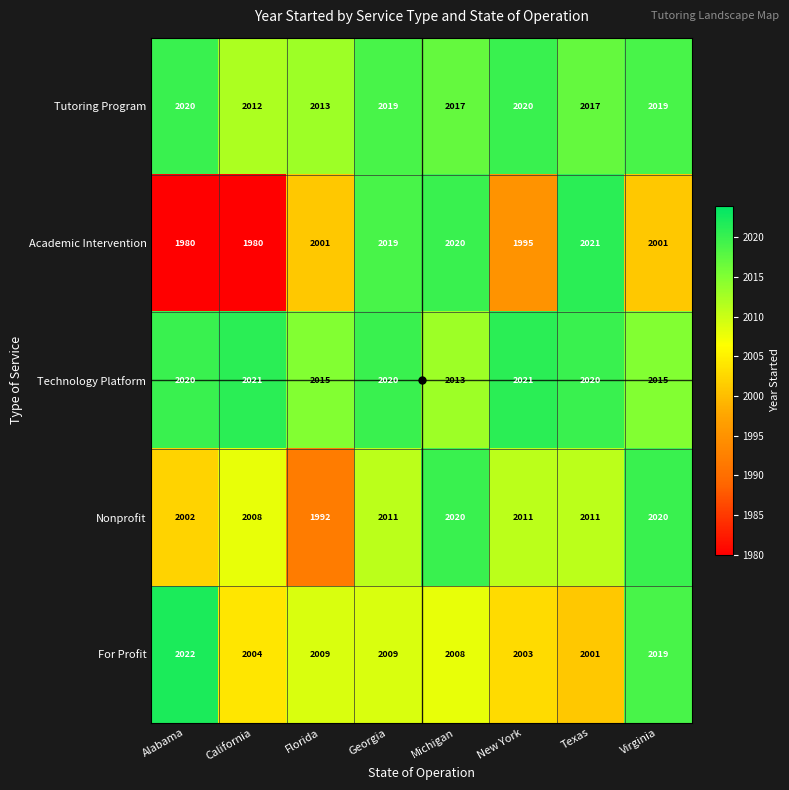

Is it true that Technology Platform equals 2021 at California?

True